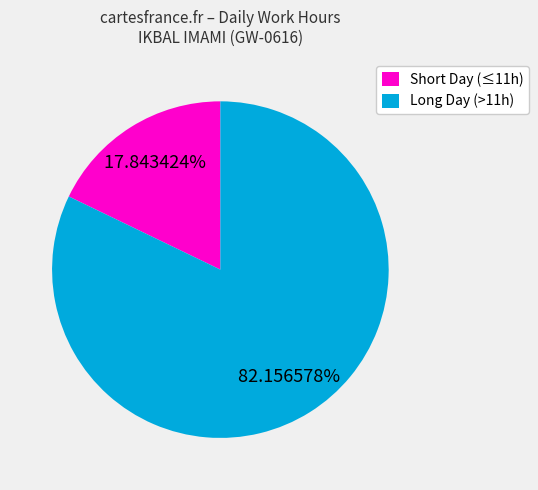

To the nearest percent, what is the average slice percentage?

50%